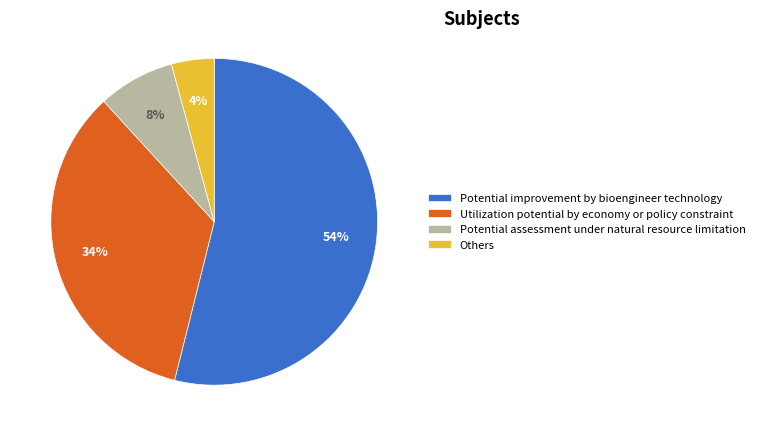

Which has a higher value, Potential improvement by bioengineer technology or Others?

Potential improvement by bioengineer technology